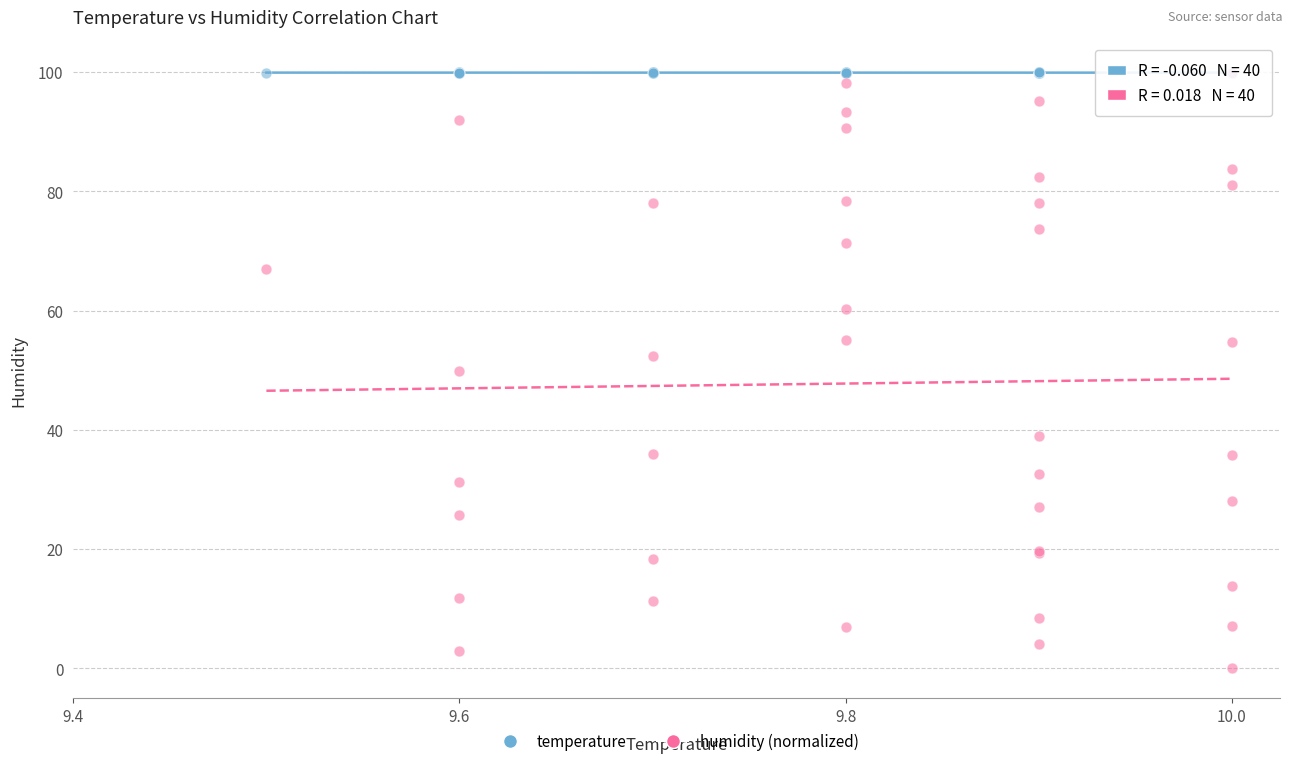

What are all the series names shown in the legend?

temperature, humidity (normalized)